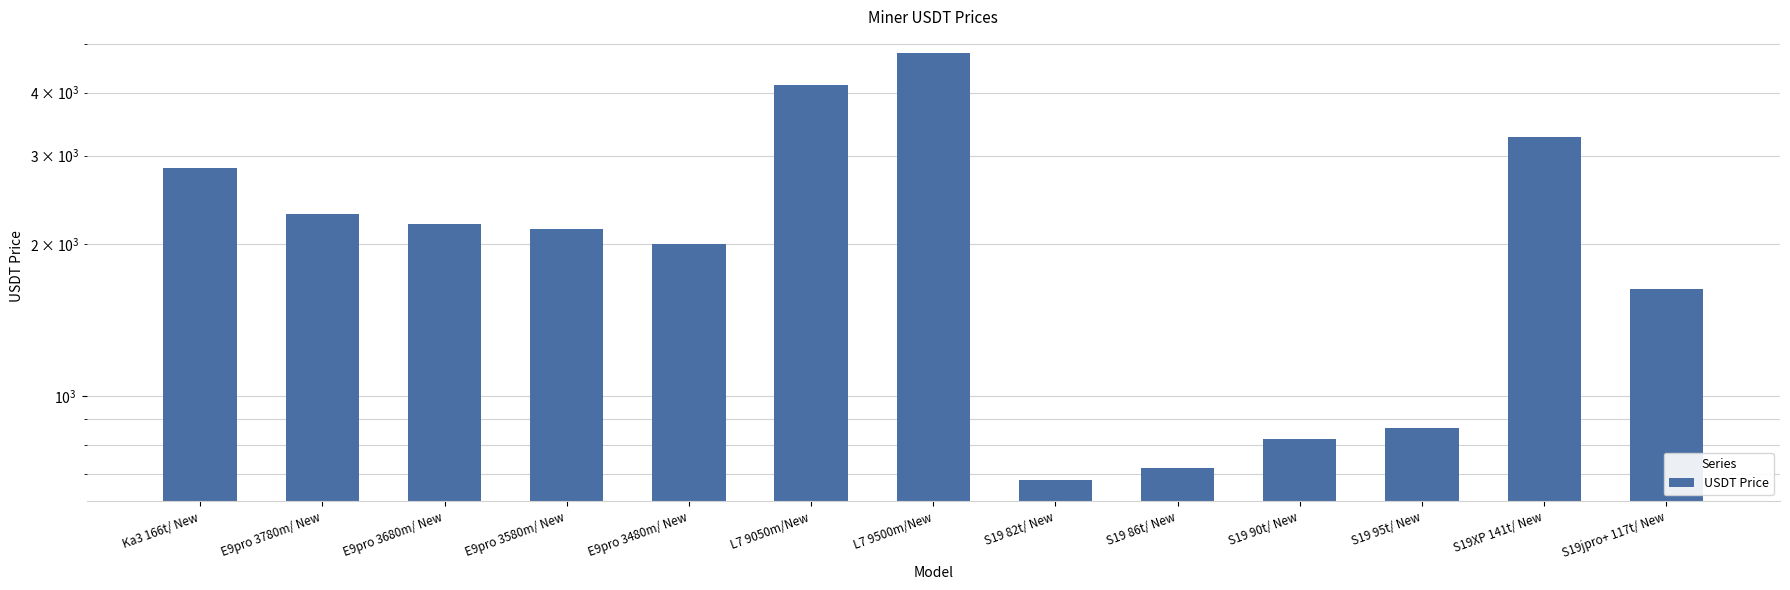

Reading left to right, what are all the values shown in this chart?

2830.0	2300.0	2200.0	2150.0	2000.0	4150.0	4800.0	681.4	720.8	824.0	865.5	3264.8	1629.5